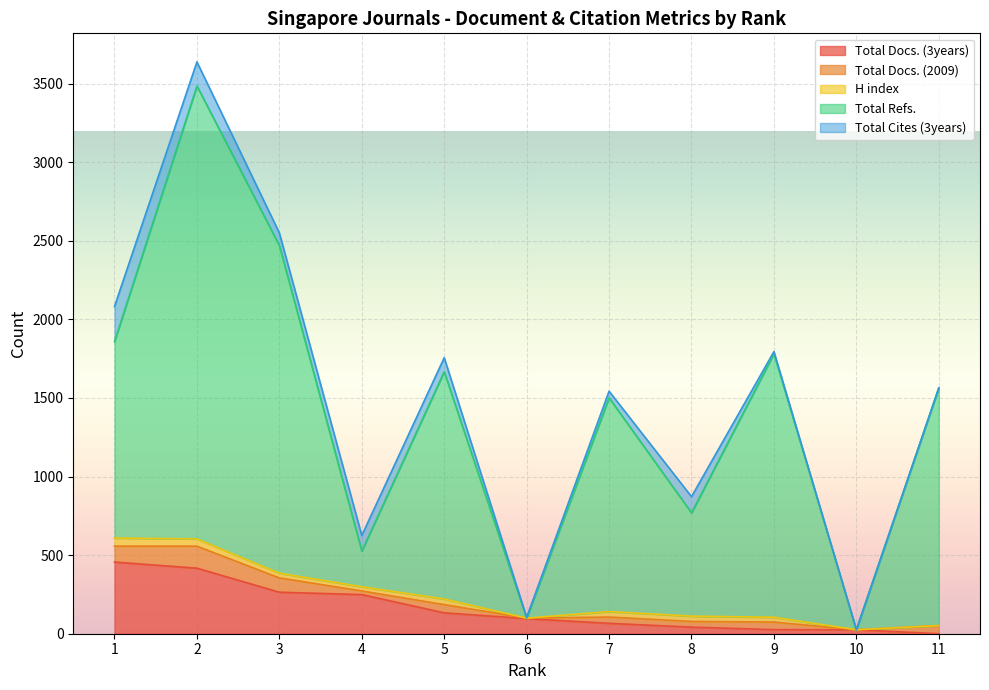

Count the number of categories in the chart.

11